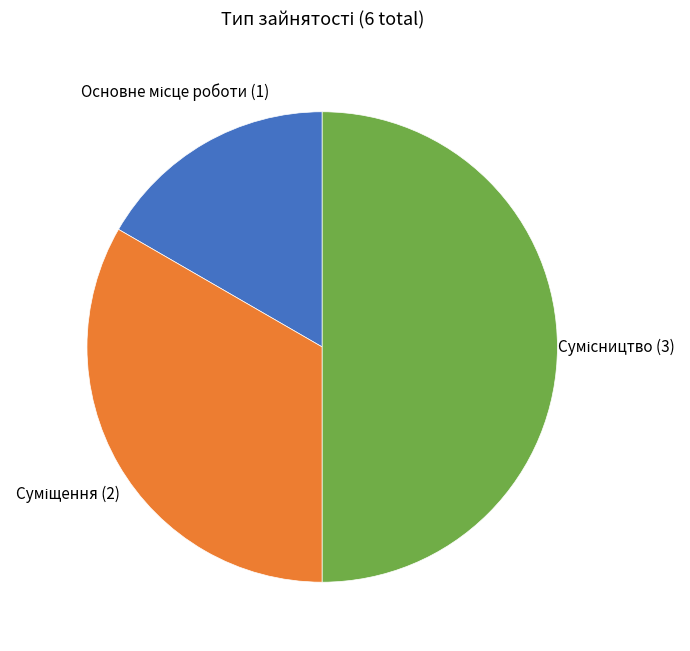

Is there a majority slice in this chart?

No